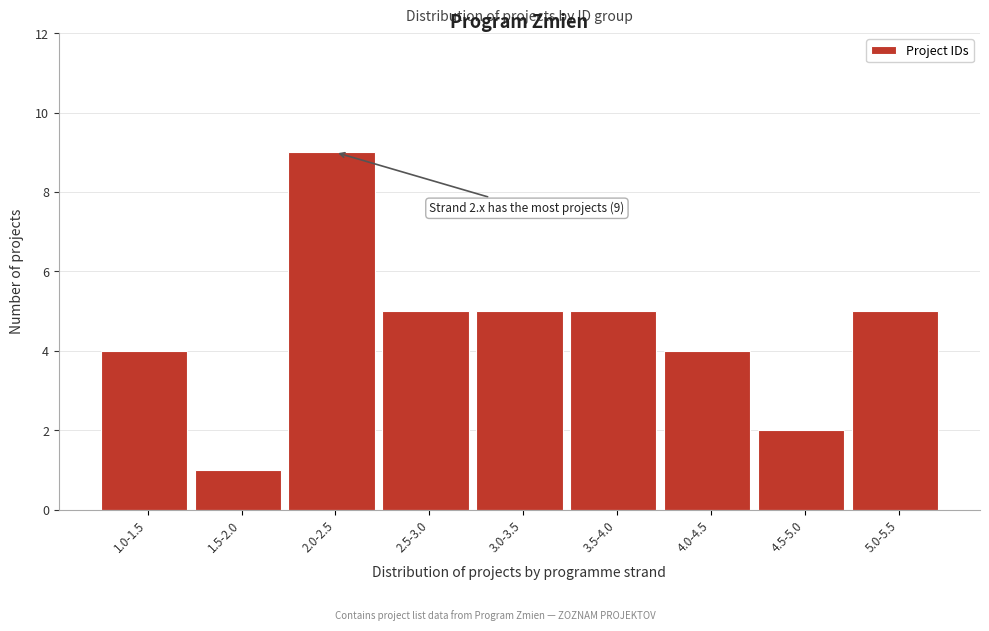

Reading left to right, extract all data points from this chart.

4	1	9	5	5	5	4	2	5